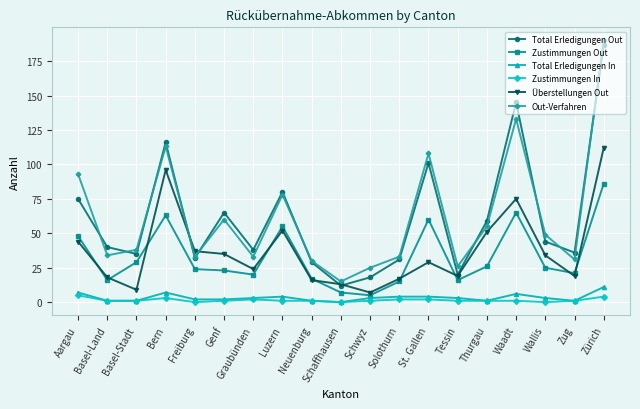

Between Luzern and Tessin, which series saw the biggest shift?

Total Erledigungen Out